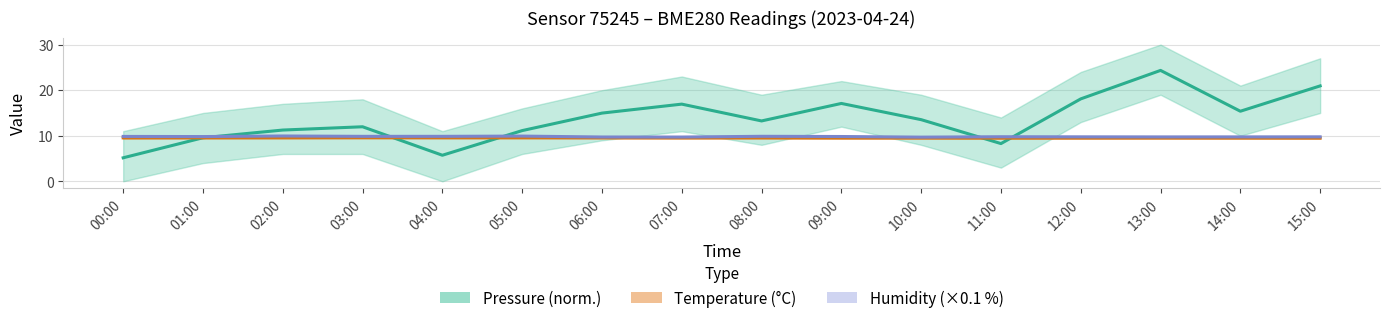

Reading left to right, transcribe all the data shown in this chart.

Pressure (norm.): 00:00=5.2	01:00=9.6	02:00=11.2	03:00=12.0	04:00=5.7	05:00=11.1	06:00=15.0	07:00=16.9	08:00=13.2	09:00=17.1	10:00=13.5	11:00=8.3	12:00=18.1	13:00=24.3	14:00=15.4	15:00=20.9
Temperature (°C): 00:00=9.5	01:00=9.5	02:00=9.6	03:00=9.6	04:00=9.6	05:00=9.6	06:00=9.5	07:00=9.5	08:00=9.5	09:00=9.5	10:00=9.5	11:00=9.5	12:00=9.5	13:00=9.5	14:00=9.5	15:00=9.5
Humidity (×0.1 %): 00:00=9.9	01:00=9.8	02:00=9.9	03:00=9.9	04:00=9.9	05:00=9.9	06:00=9.7	07:00=9.7	08:00=9.9	09:00=9.8	10:00=9.7	11:00=9.8	12:00=9.8	13:00=9.7	14:00=9.7	15:00=9.8